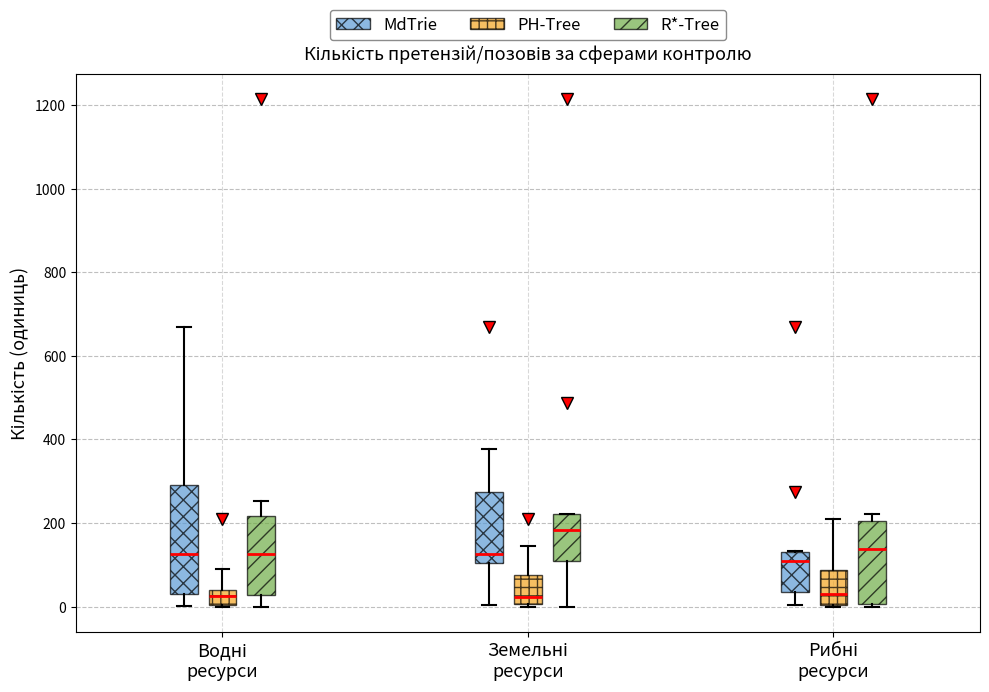

Reading left to right, transcribe this box plot: for each box, give where its median line is, the range the box spans, and where its two whiskers end, as read against the y-axis. The values are not printed on the chart, so give them approximately, as read against the axis.

Водні ресурси (MdTrie): median 120, box 40 to 300, whiskers 0 to 680
Водні ресурси (PH-Tree): median 20, box 0 to 40, whiskers 0 to 80
Водні ресурси (R*-Tree): median 120, box 20 to 220, whiskers 0 to 260
Земельні ресурси (MdTrie): median 120, box 100 to 280, whiskers 0 to 380
Земельні ресурси (PH-Tree): median 20, box 0 to 80, whiskers 0 (just below the box's lower edge) to 140
Земельні ресурси (R*-Tree): median 180, box 100 to 220, whiskers 0 to 220
Рибні ресурси (MdTrie): median 100, box 40 to 120, whiskers 0 to 140
Рибні ресурси (PH-Tree): median 40, box 0 to 80, whiskers 0 to 200
Рибні ресурси (R*-Tree): median 140, box 0 to 200, whiskers 0 (just below the box's lower edge) to 220